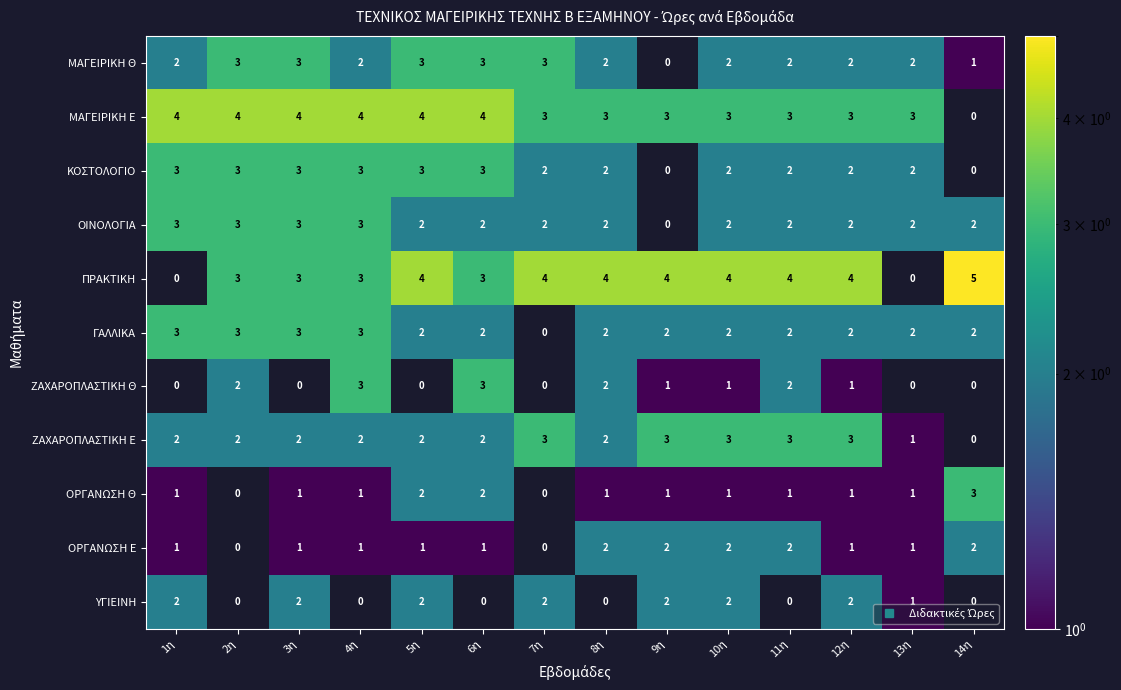

What is the spread (max minus min) of values at 10η?

3.0